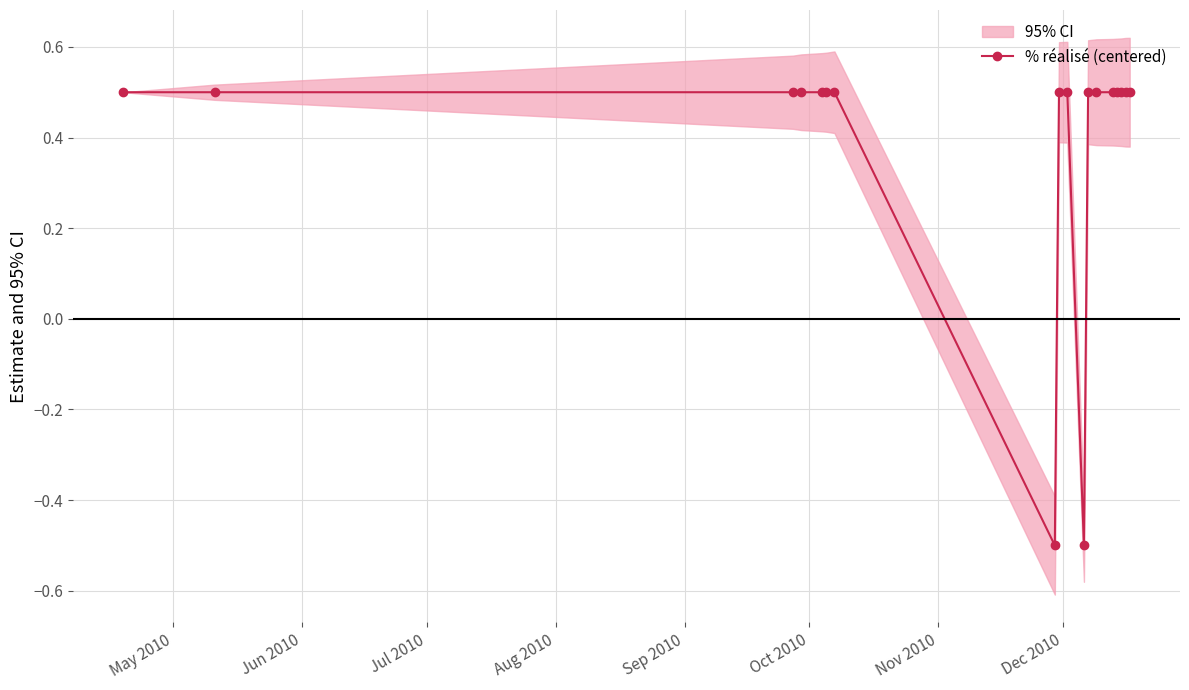

What is the value of the % réalisé (centered) point at the 9th from the left?

0.5